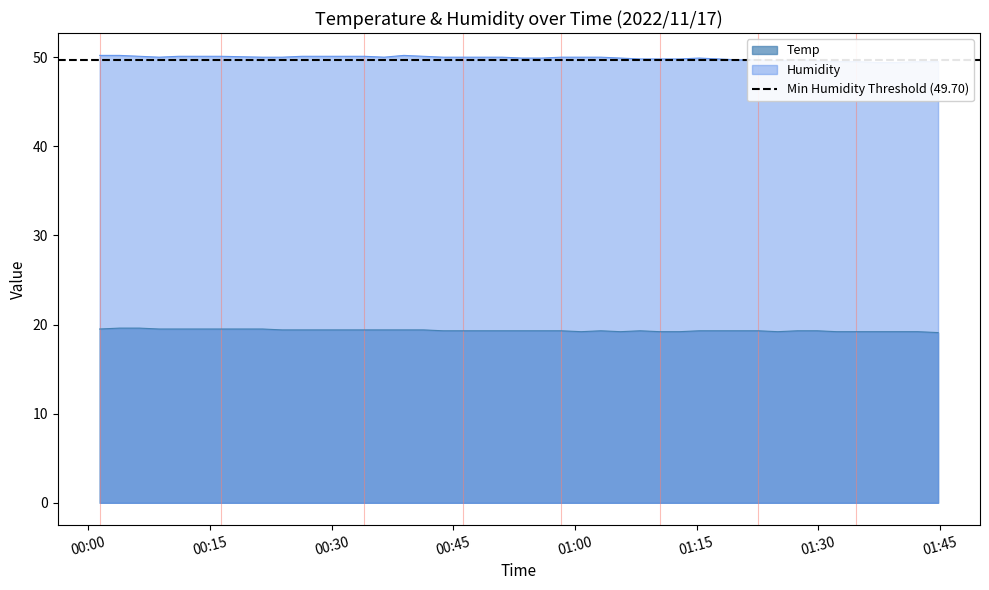

What is the highest value of the Temp series?

19.6